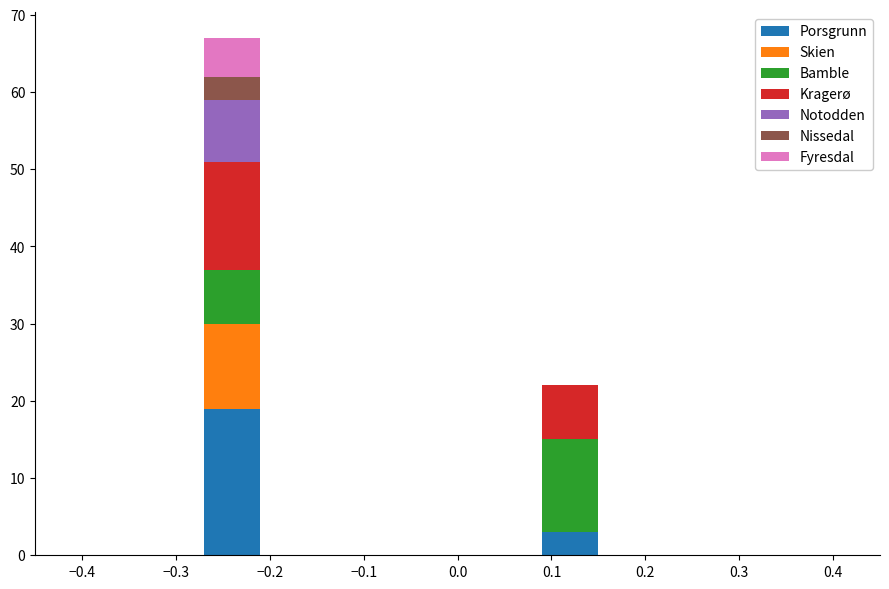

Reading left to right, list every stacked bar in this chart as the range it spans on the x-axis followed by its total height. The values are not printed on the chart, so give them approximately, as read against the axis.

-0.45 to -0.39: 0
-0.39 to -0.33: 0
-0.33 to -0.27: 0
-0.27 to -0.21: 67
-0.21 to -0.15: 0
-0.15 to -0.09: 0
-0.09 to -0.03: 0
-0.03 to 0.03: 0
0.03 to 0.09: 0
0.09 to 0.15: 22
0.15 to 0.21: 0
0.21 to 0.27: 0
0.27 to 0.33: 0
0.33 to 0.39: 0
0.39 to 0.45: 0